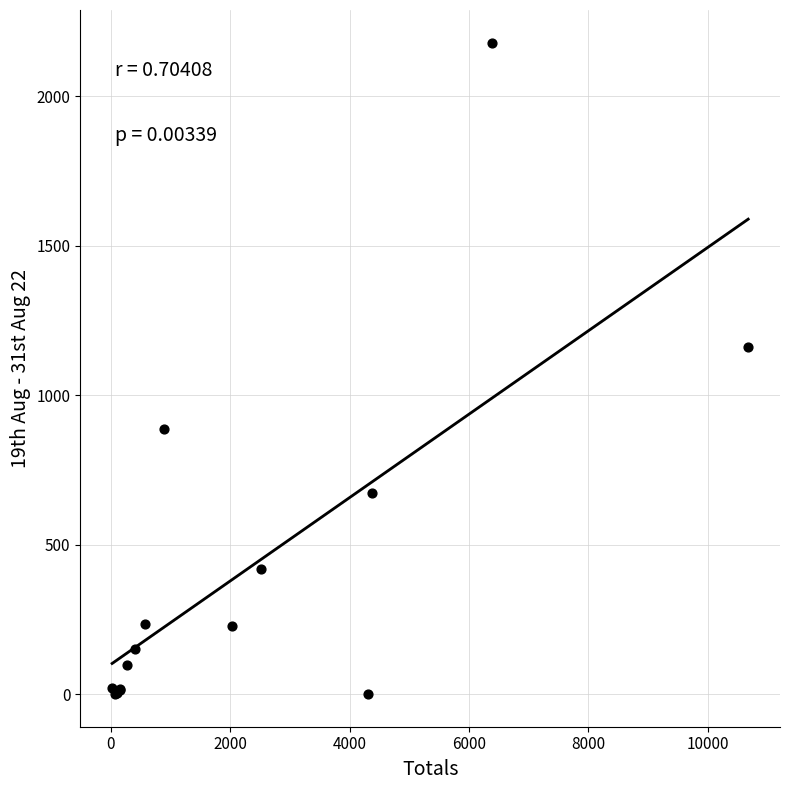

What Y value in the scatter plot is closest to 1090?

1161